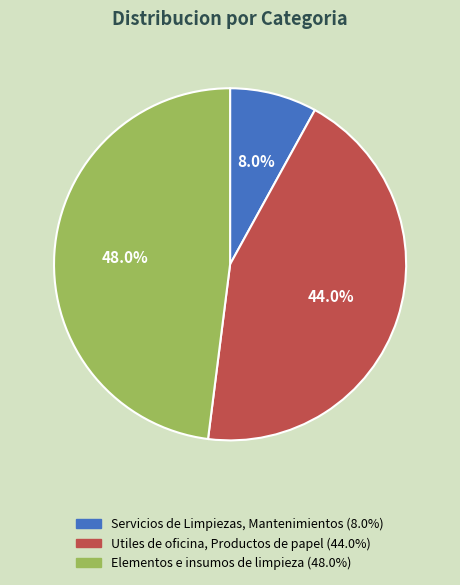

Which slice is the largest?

Elementos e insumos de limpieza